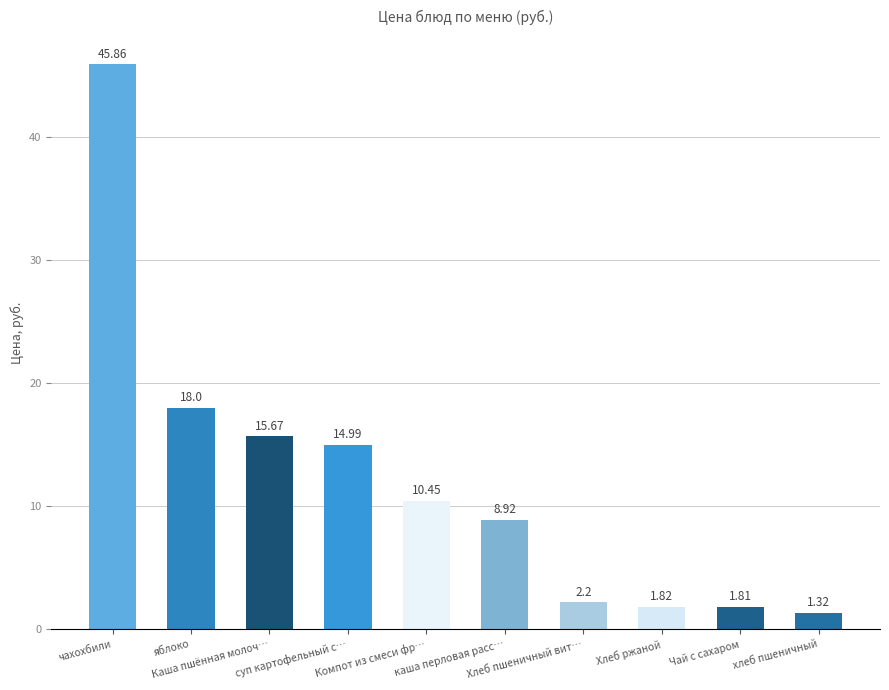

What is the average value?

12.1